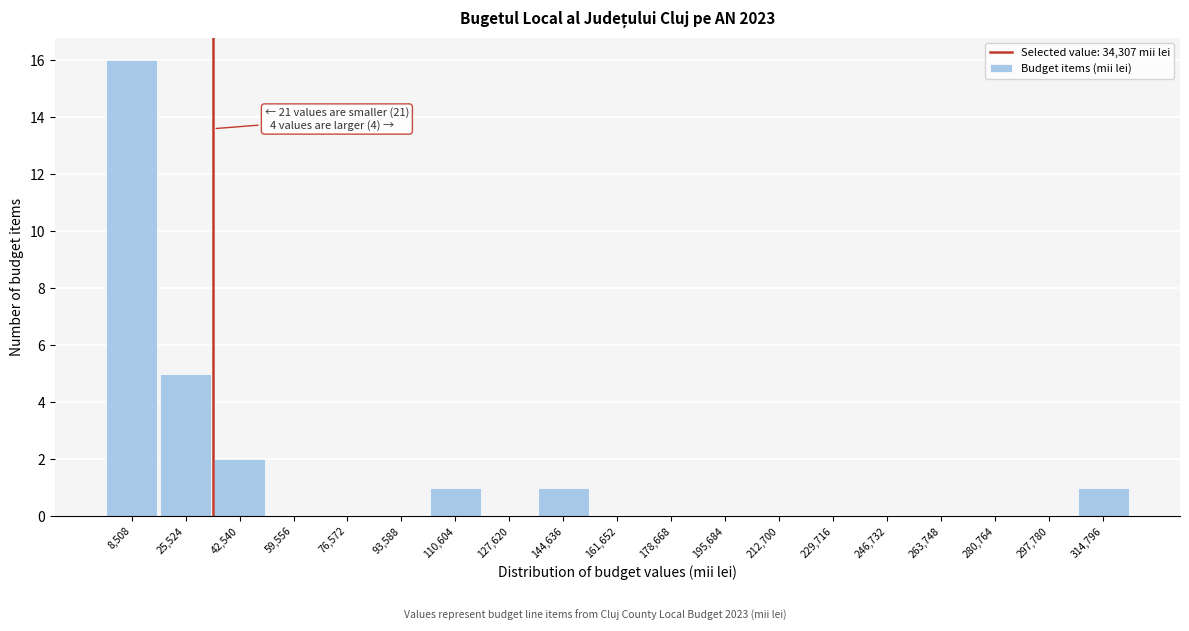

Which range on the x-axis has the tallest bar?

0 to 18000